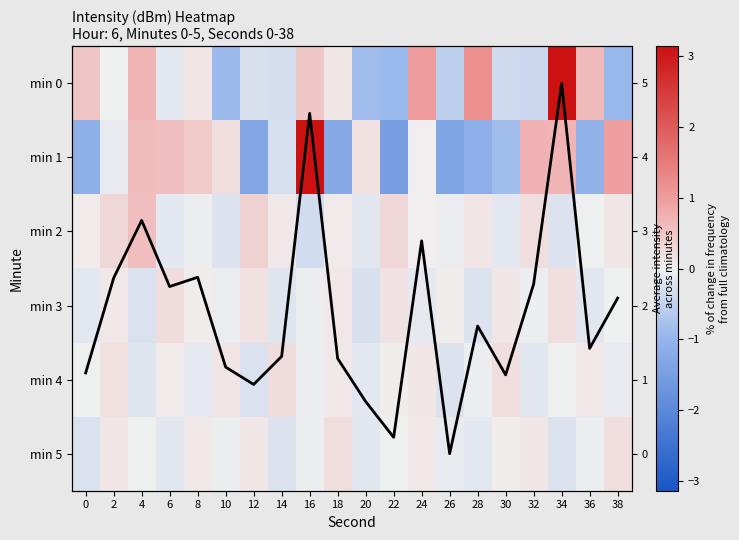

What is the total value across all series at 32?

2.7